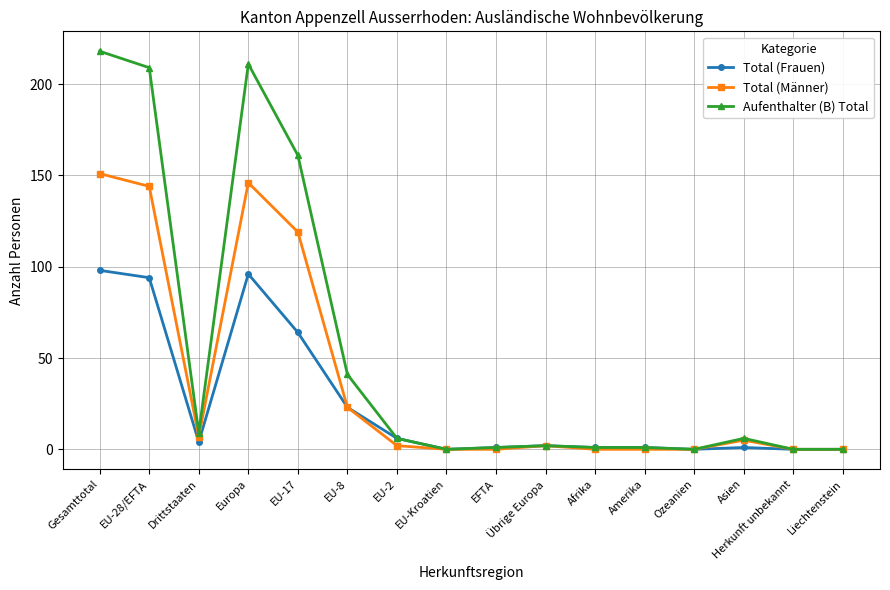

Which series has the widest spread of values?

Aufenthalter (B) Total